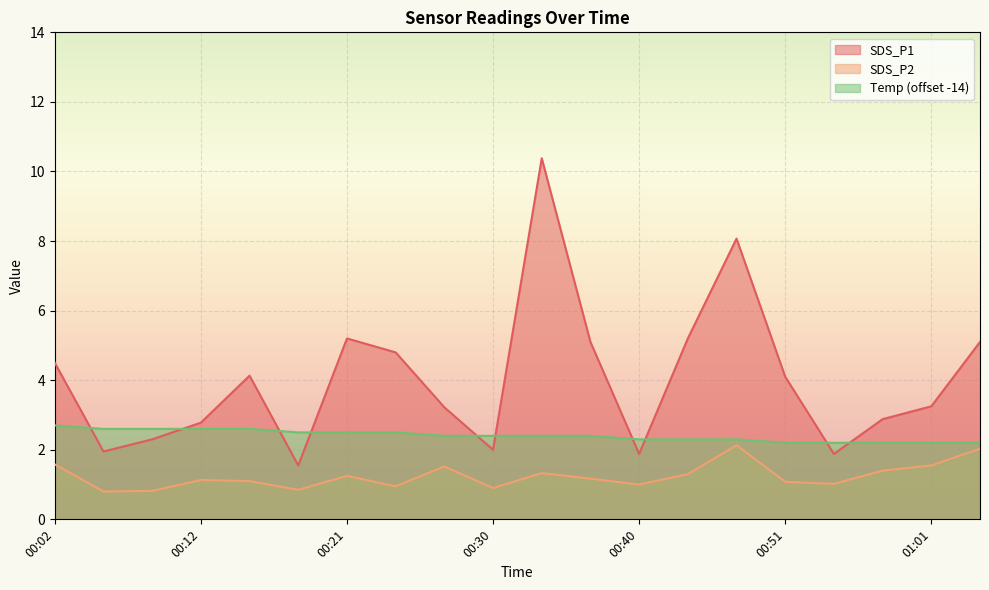

What is the label of the 6th point from the right?

00:47